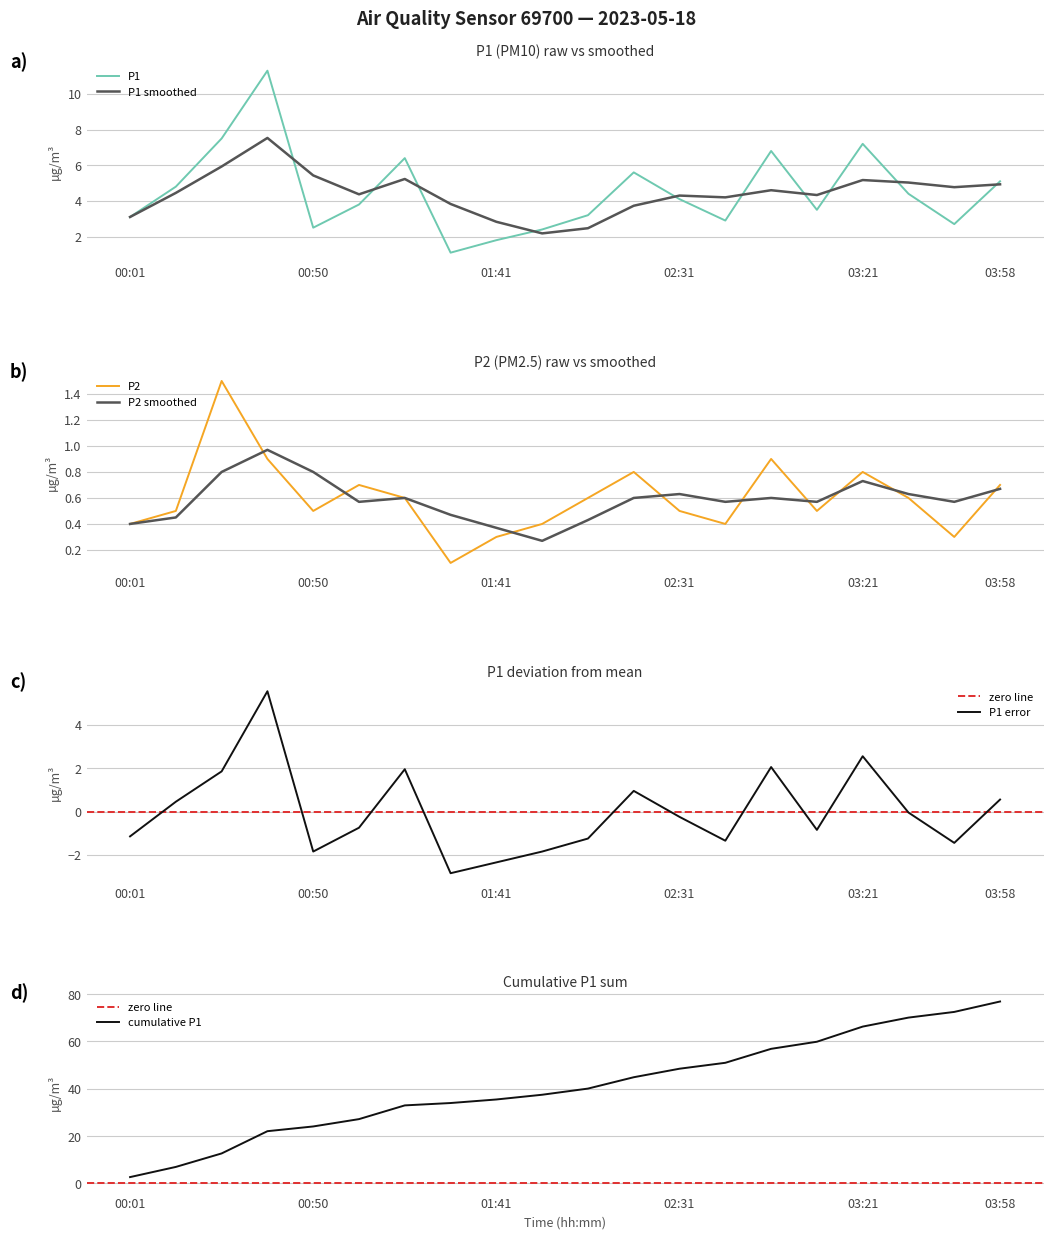

What is the difference between the maximum and minimum values in the P1 series?

10.2